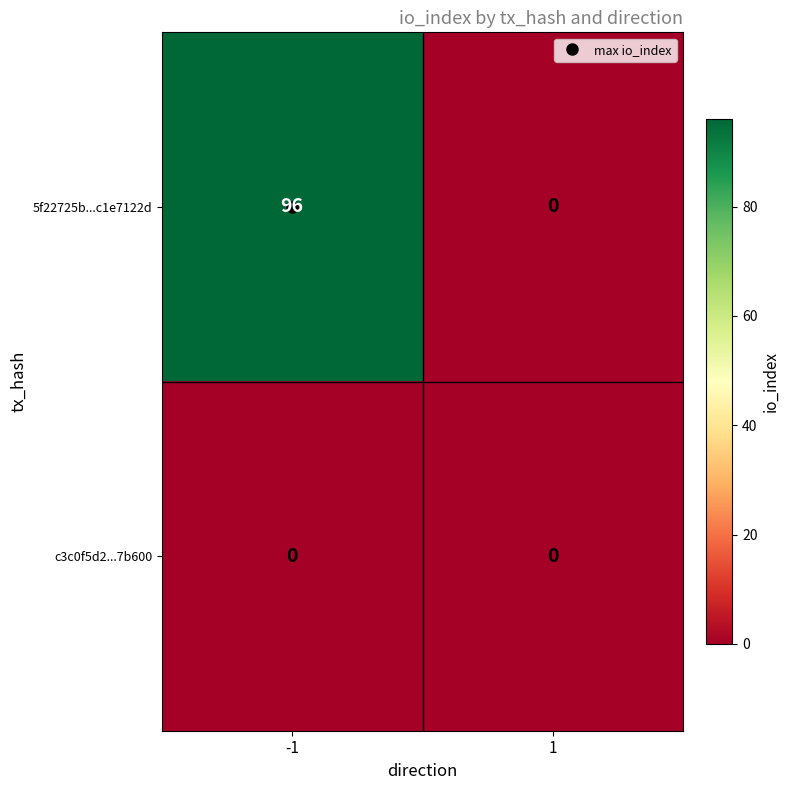

List the series in order of their peak value, highest first.

5f22725b...c1e7122d, c3c0f5d2...7b600